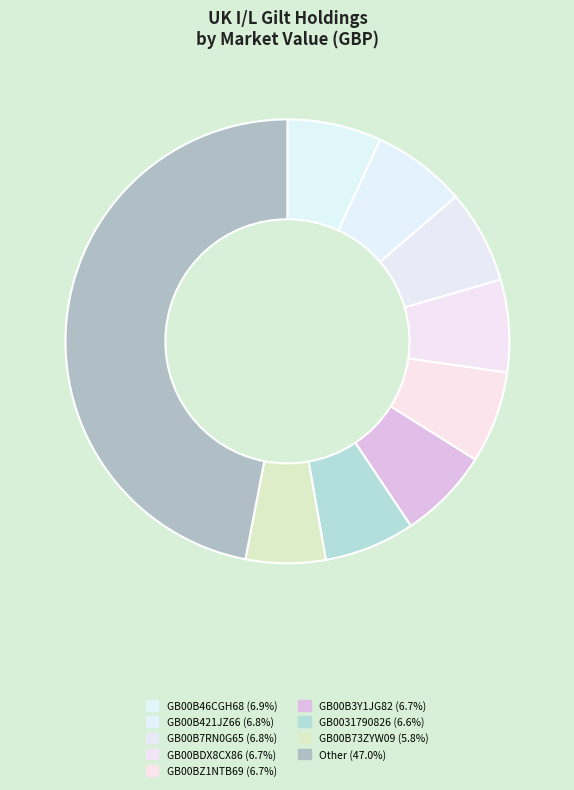

How many slices are in this pie chart?

9